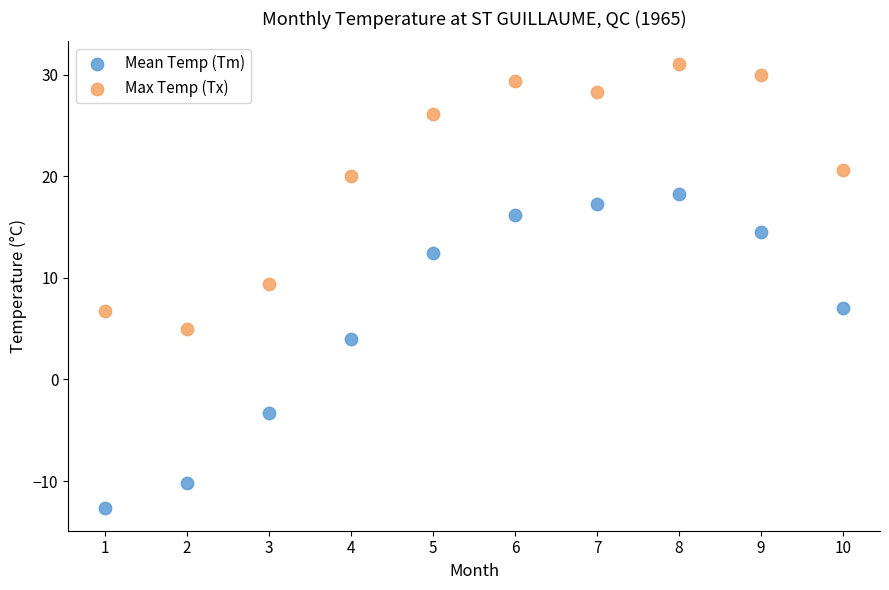

Which series contains the lowest Y value?

Mean Temp (Tm)